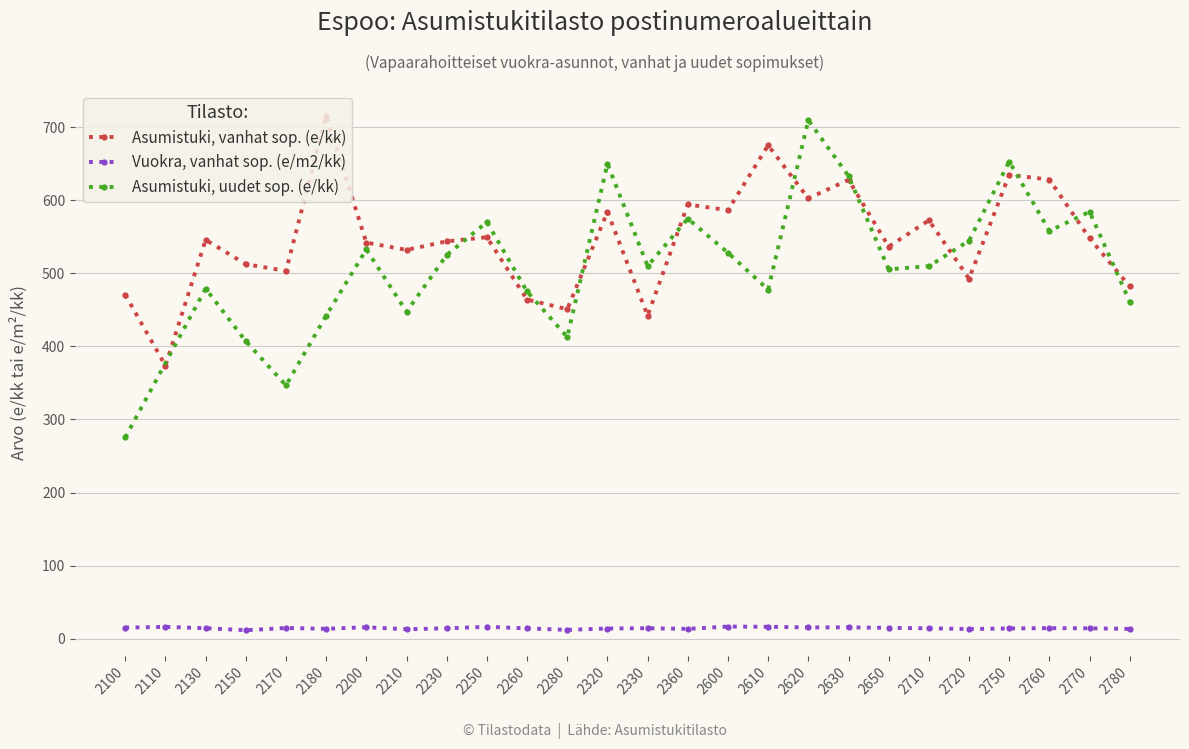

What is the value of the Asumistuki, vanhat sop. (e/kk) point at the 3rd from the left?

545.7